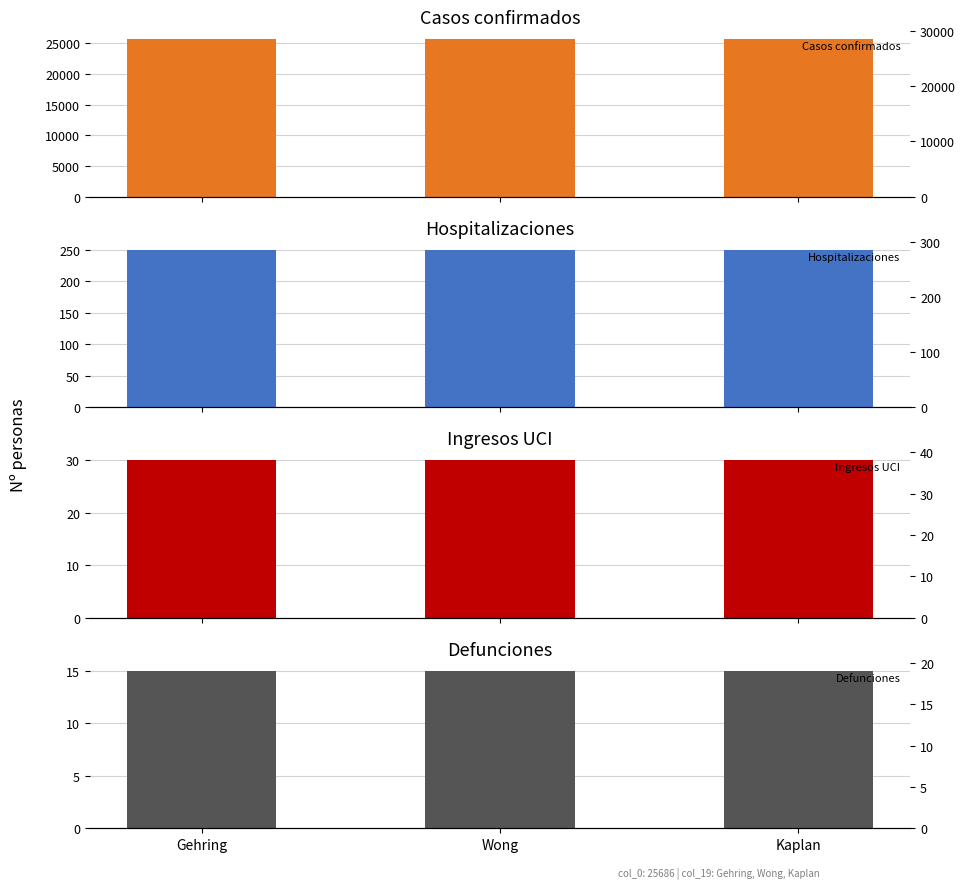

Which series has the widest spread of values?

Casos confirmados